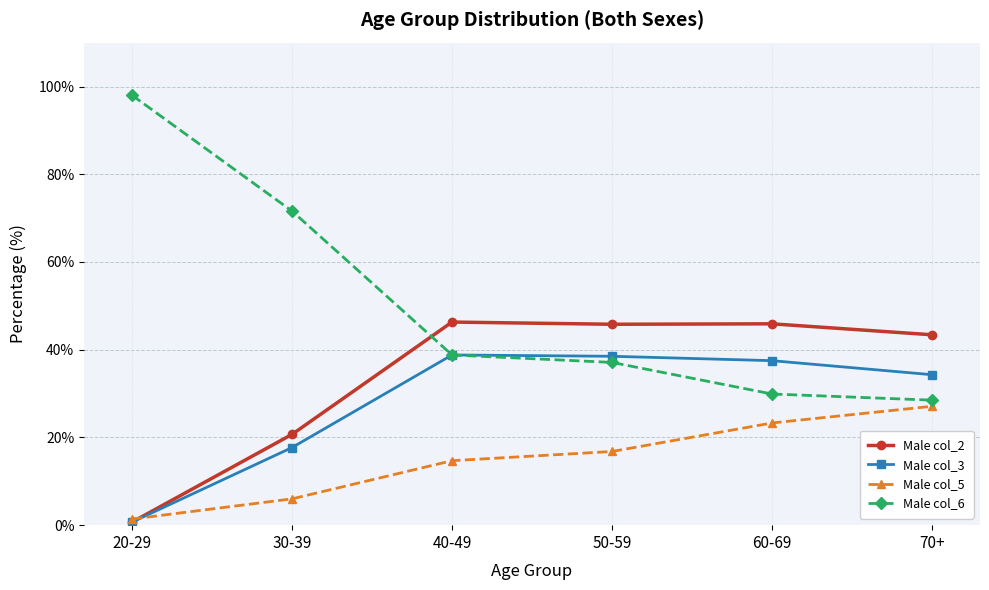

Which category has the lowest value in the Male col_6 series?

70+